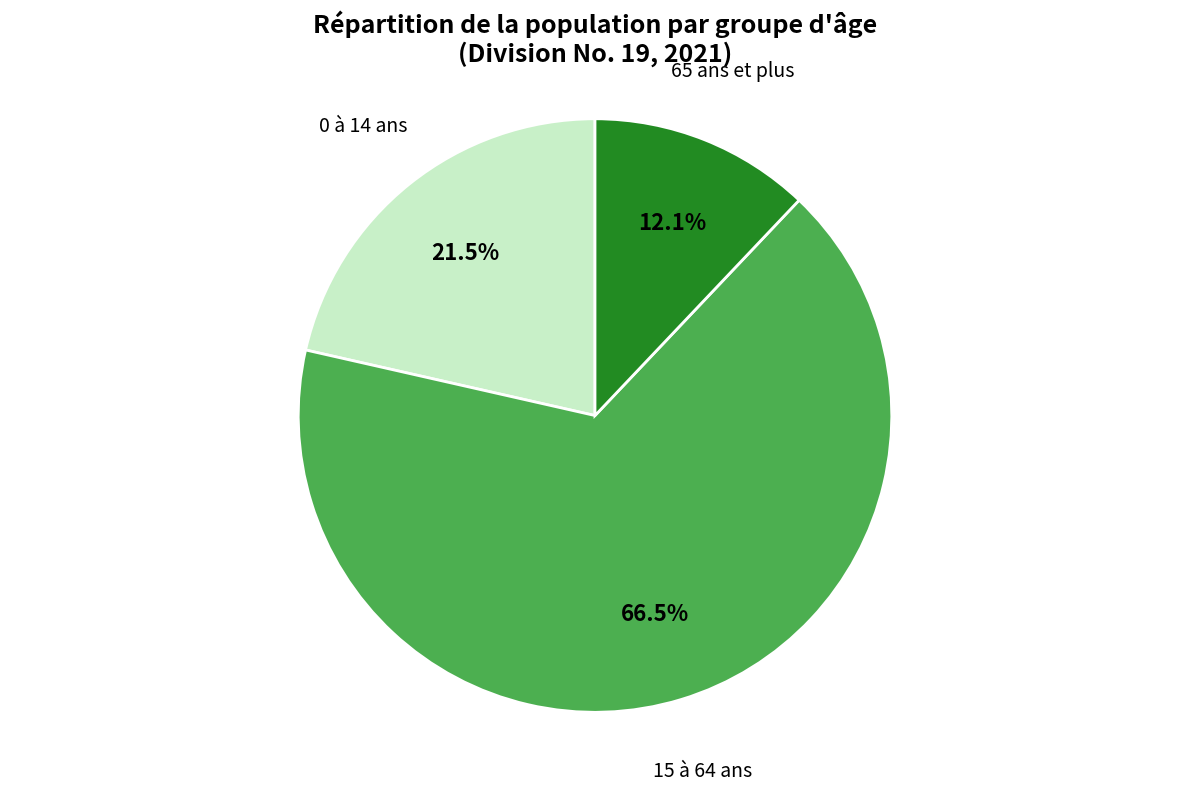

Does any single category account for the majority?

Yes